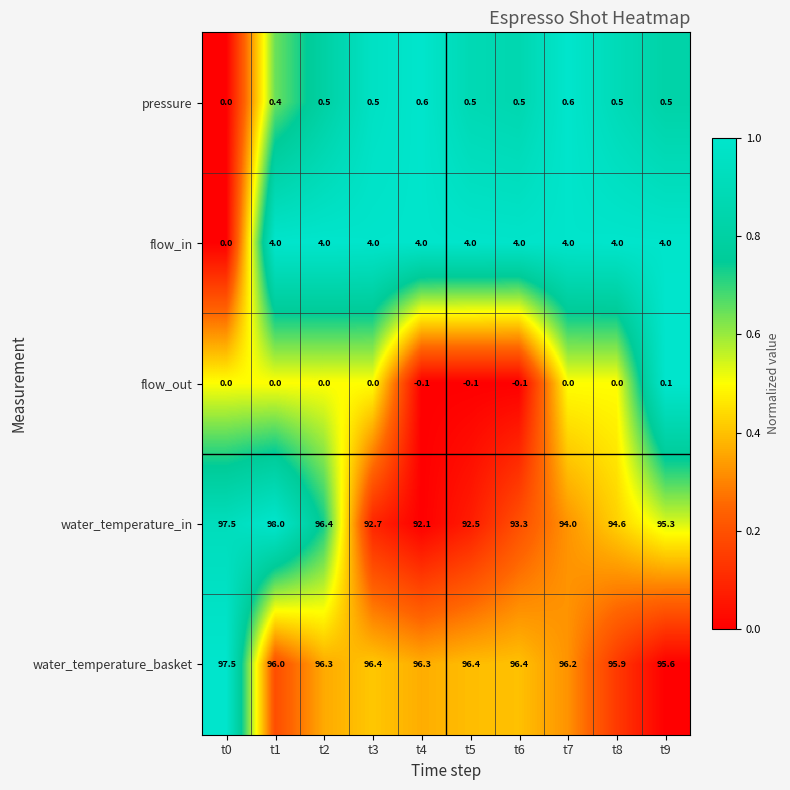

At which category is the sum across all series the highest?

t1